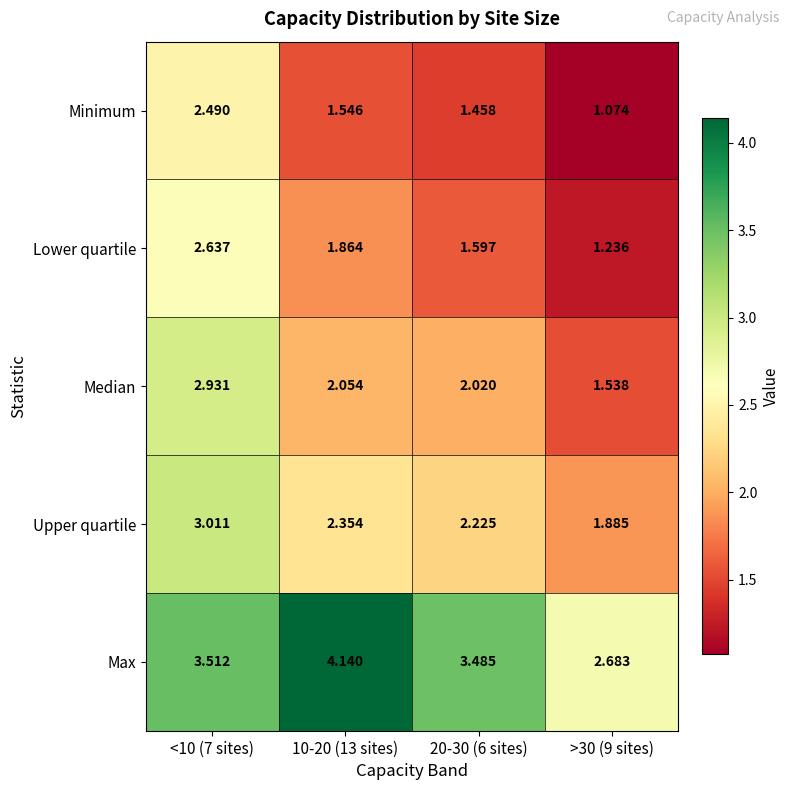

List the series in order of their peak value, lowest first.

Minimum, Lower quartile, Median, Upper quartile, Max